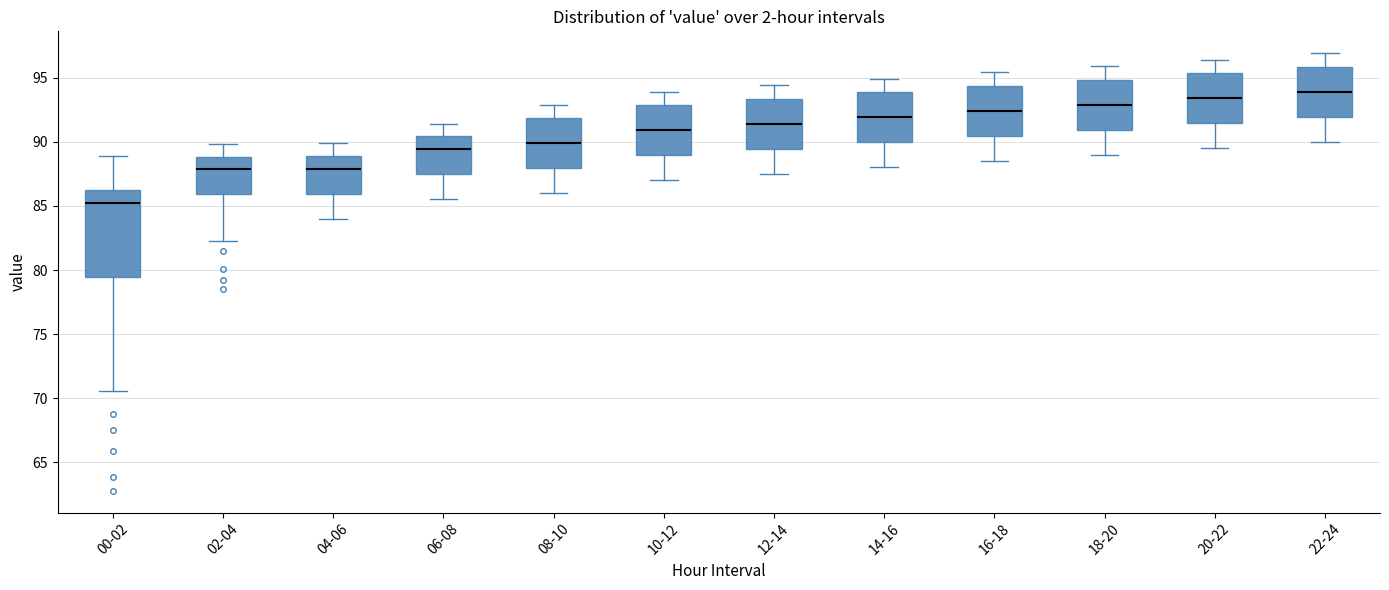

Which box has the highest median line?

22-24